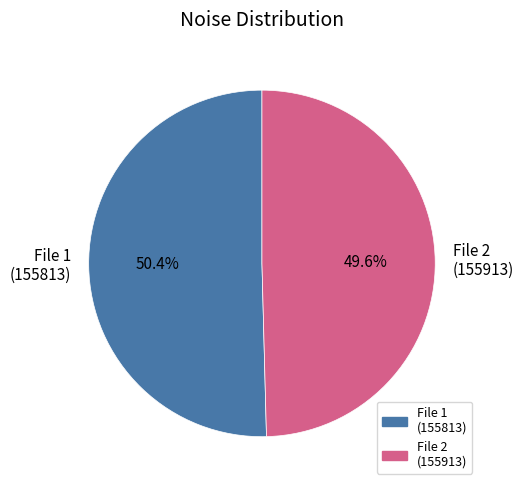

Which has a higher value, File 2 (155913) or File 1 (155813)?

File 1 (155813)